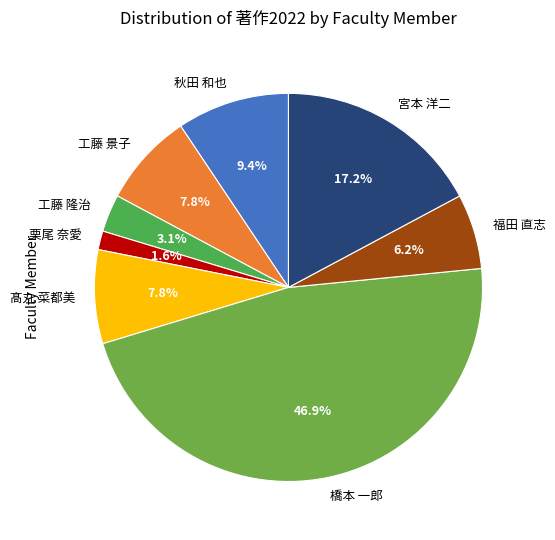

Which slice is the largest?

橋本 一郎